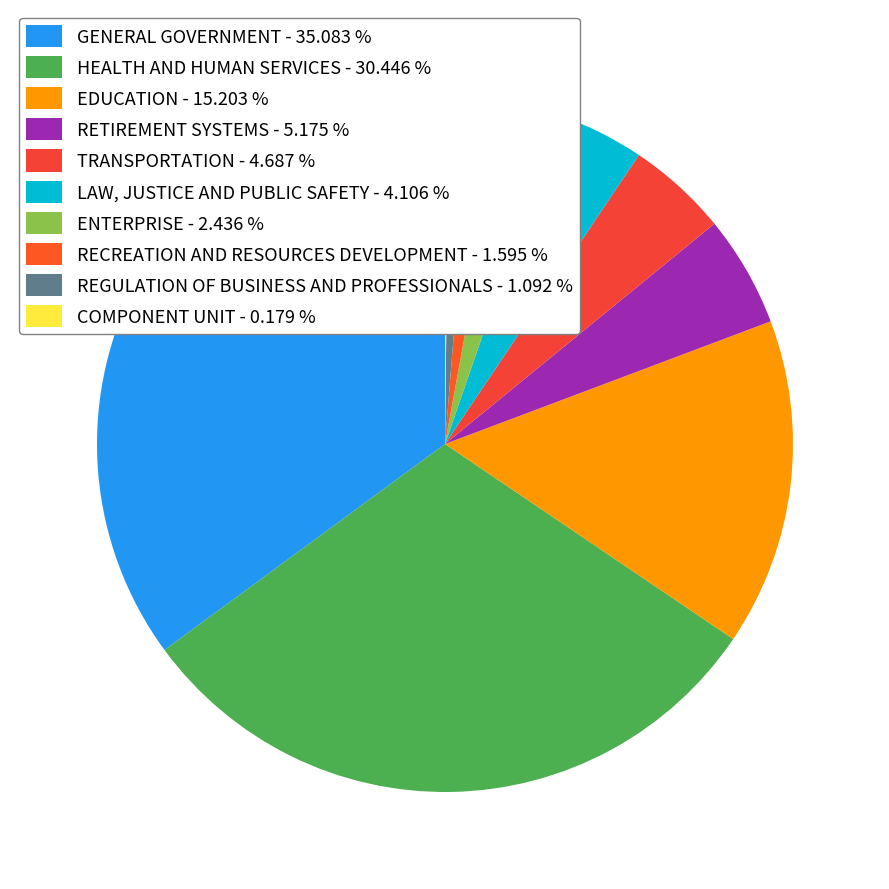

Is the sum of RETIREMENT SYSTEMS and GENERAL GOVERNMENT greater than half?

No